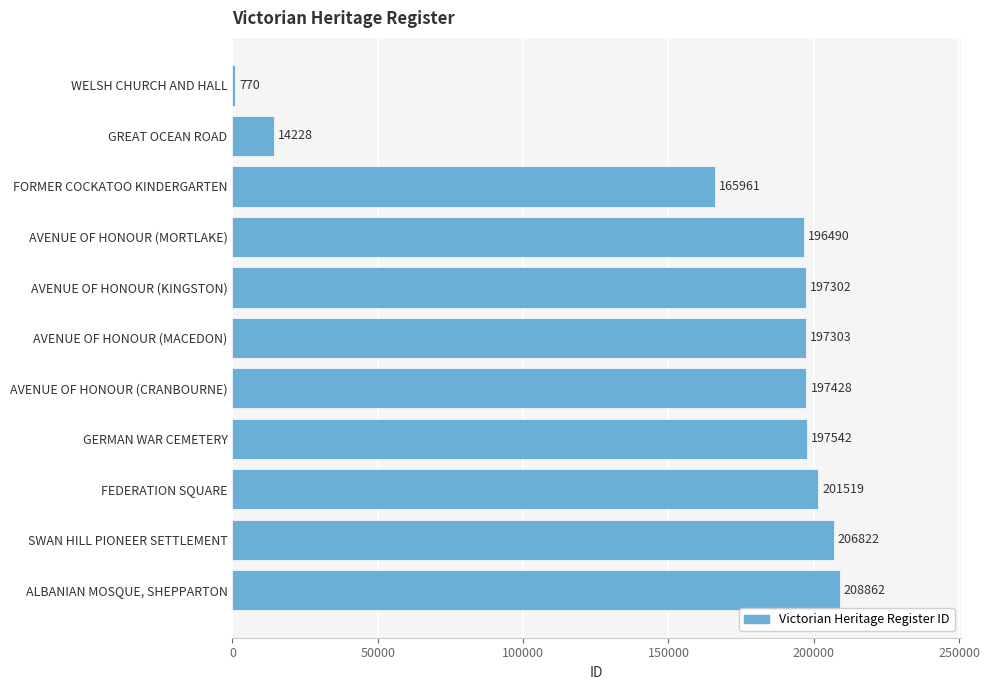

What is the difference between the values at FEDERATION SQUARE and GERMAN WAR CEMETERY?

3977